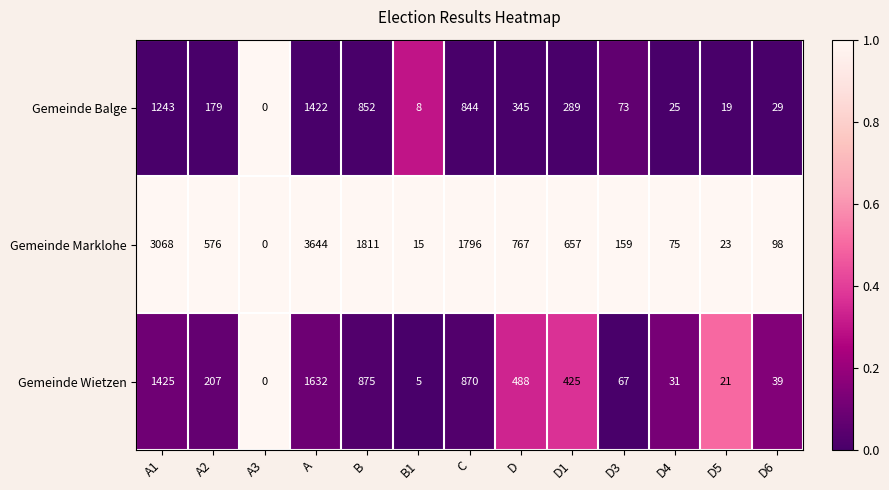

What is the sum of all Gemeinde Marklohe values?

12689